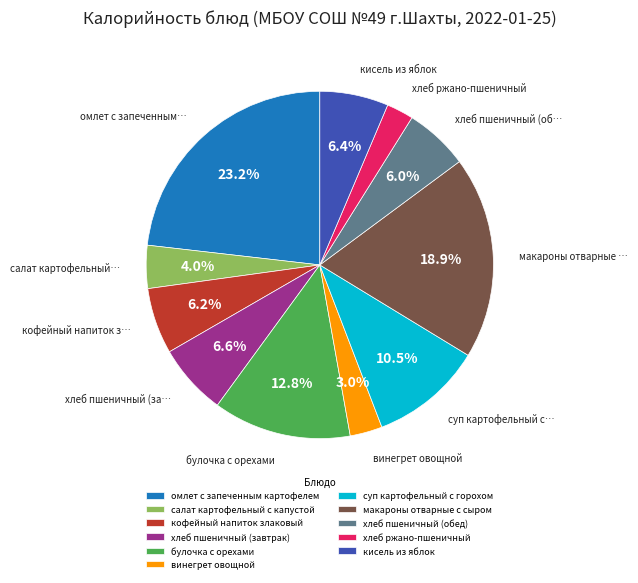

To the nearest percent, what percentage of the pie is кисель из яблок?

6%